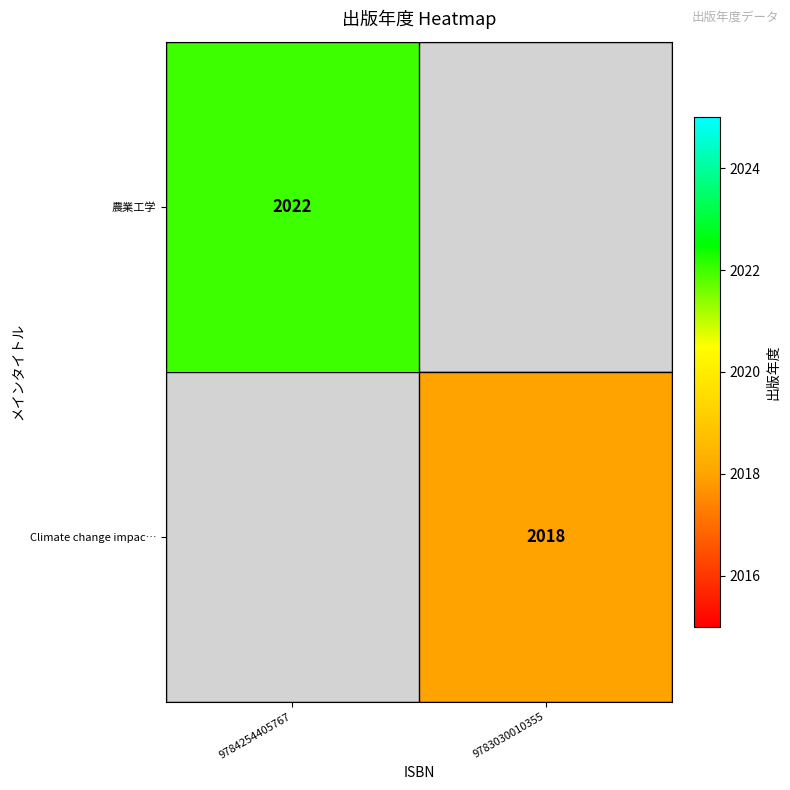

Is it true that Climate change impac… equals 587 at 9783030010355?

False